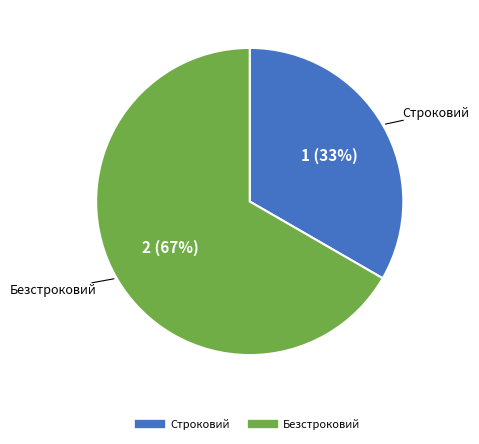

Combined, do Строковий and Безстроковий account for over 50%?

Yes